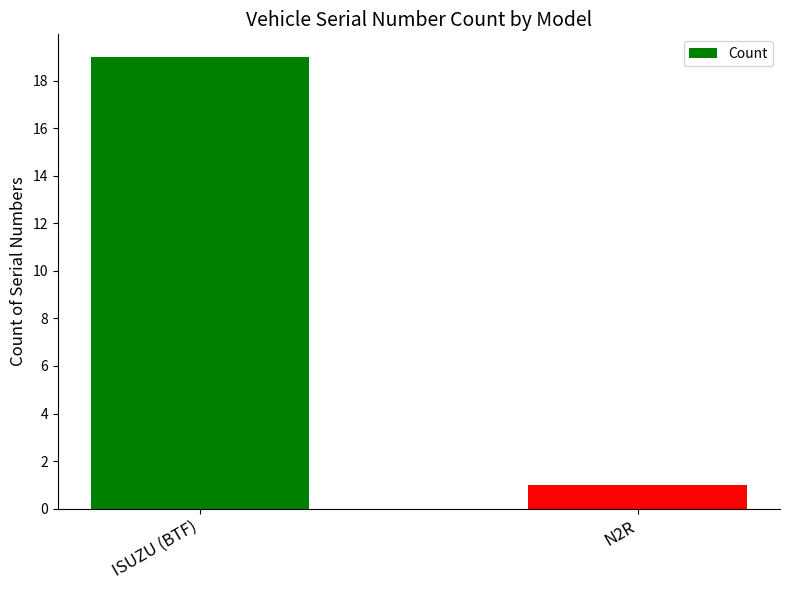

What is the value of the 1st bar from the left?

19